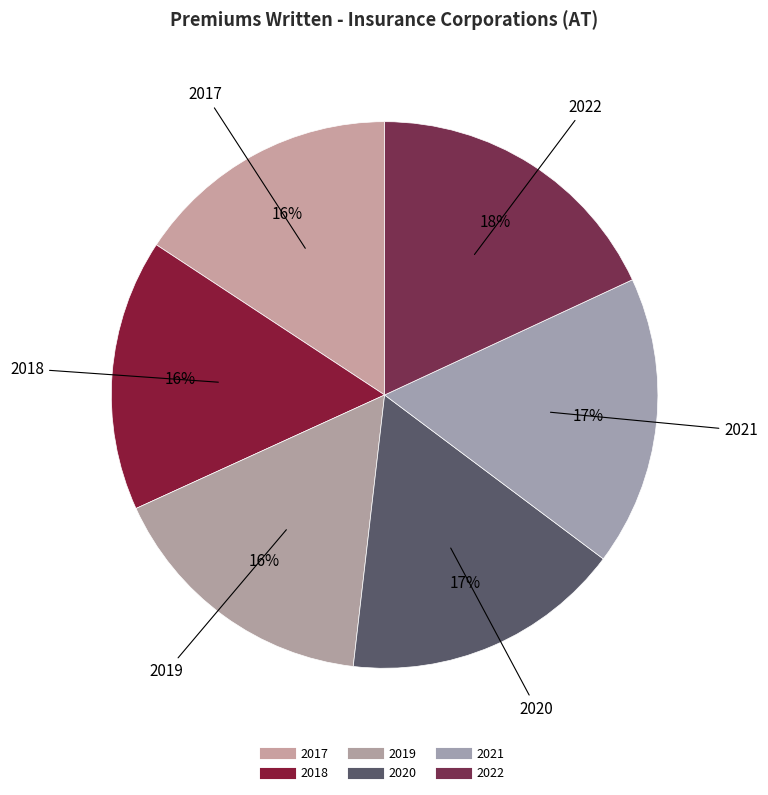

Count the number of slices in the pie.

6